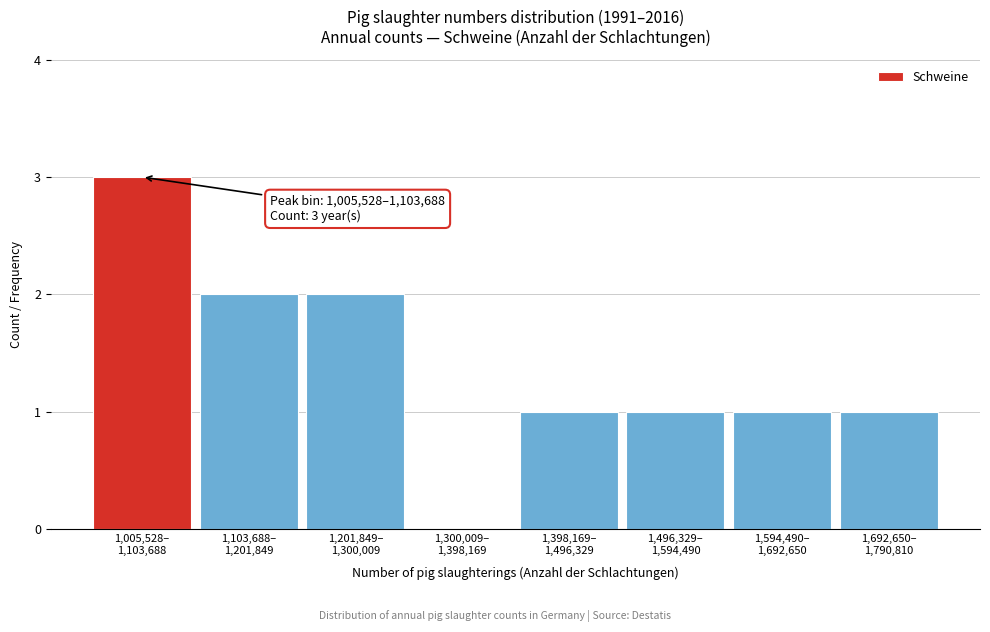

What is the sum of all values?

11